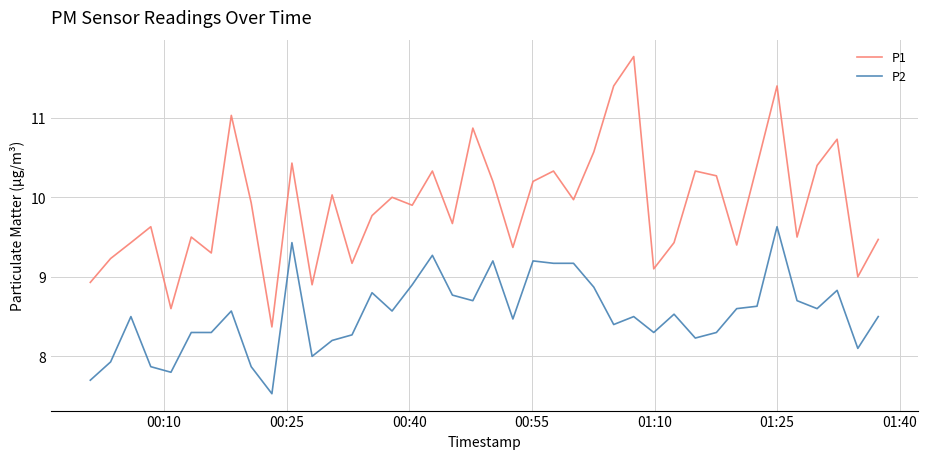

List the series in order of their peak value, highest first.

P1, P2